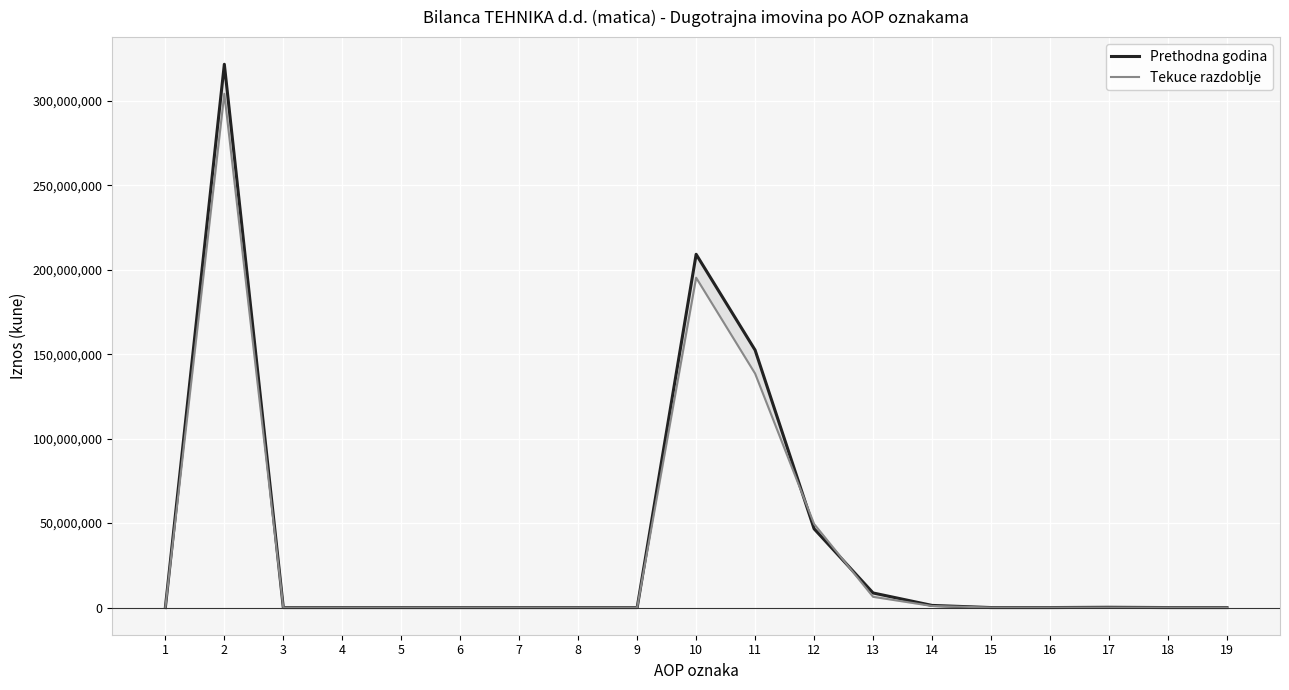

What is the average value of the Tekuce razdoblje series?

36580433